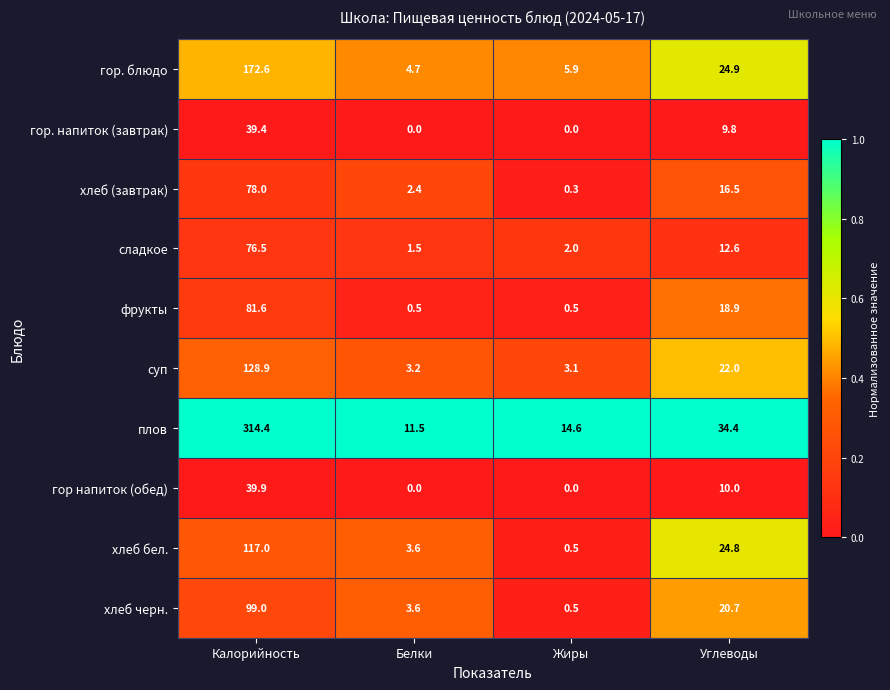

Which series has the largest total across all categories?

плов